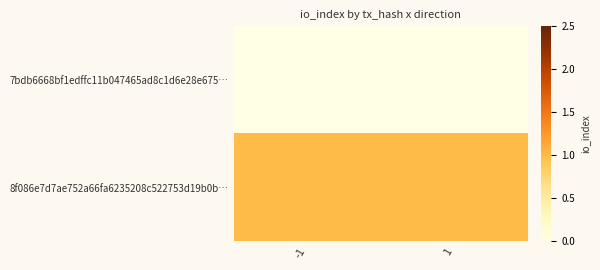

What is the average value of the 8f086e7d7ae752a66fa6235208c522753d19b0b… series?

1